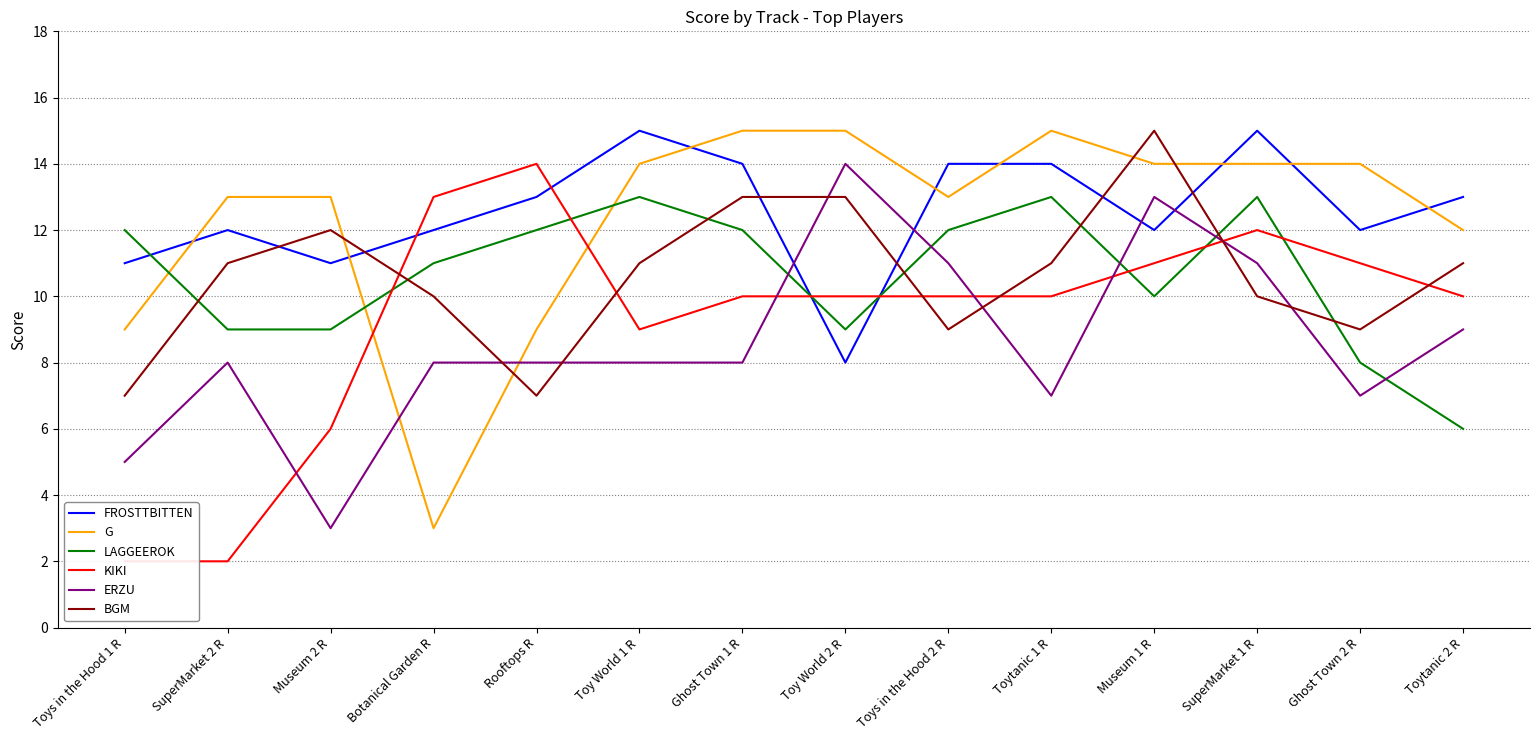

How many data points in KIKI are above 10?

5